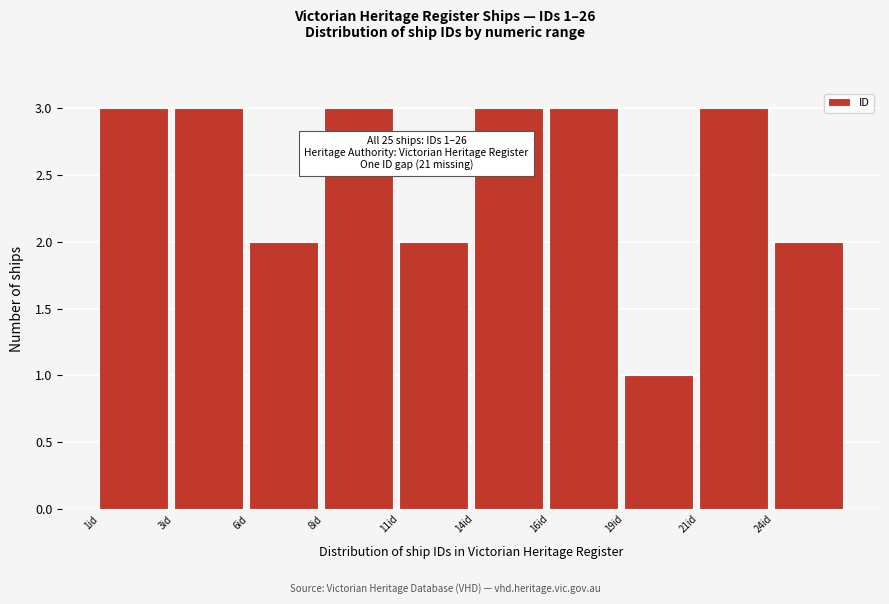

Reading left to right, what are all the values shown in this chart?

3	3	2	3	2	3	3	1	3	2